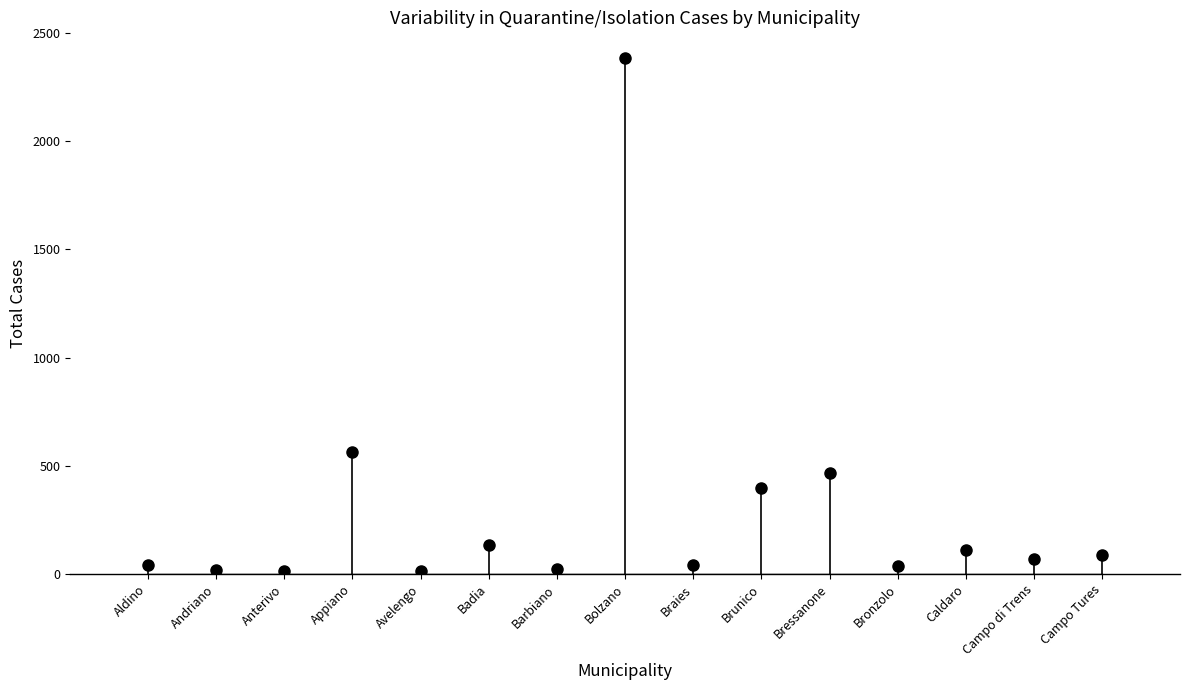

Reading left to right, what are all the values shown in this chart?

42	20	16	563	14	132	22	2384	40	399	467	39	110	70	86